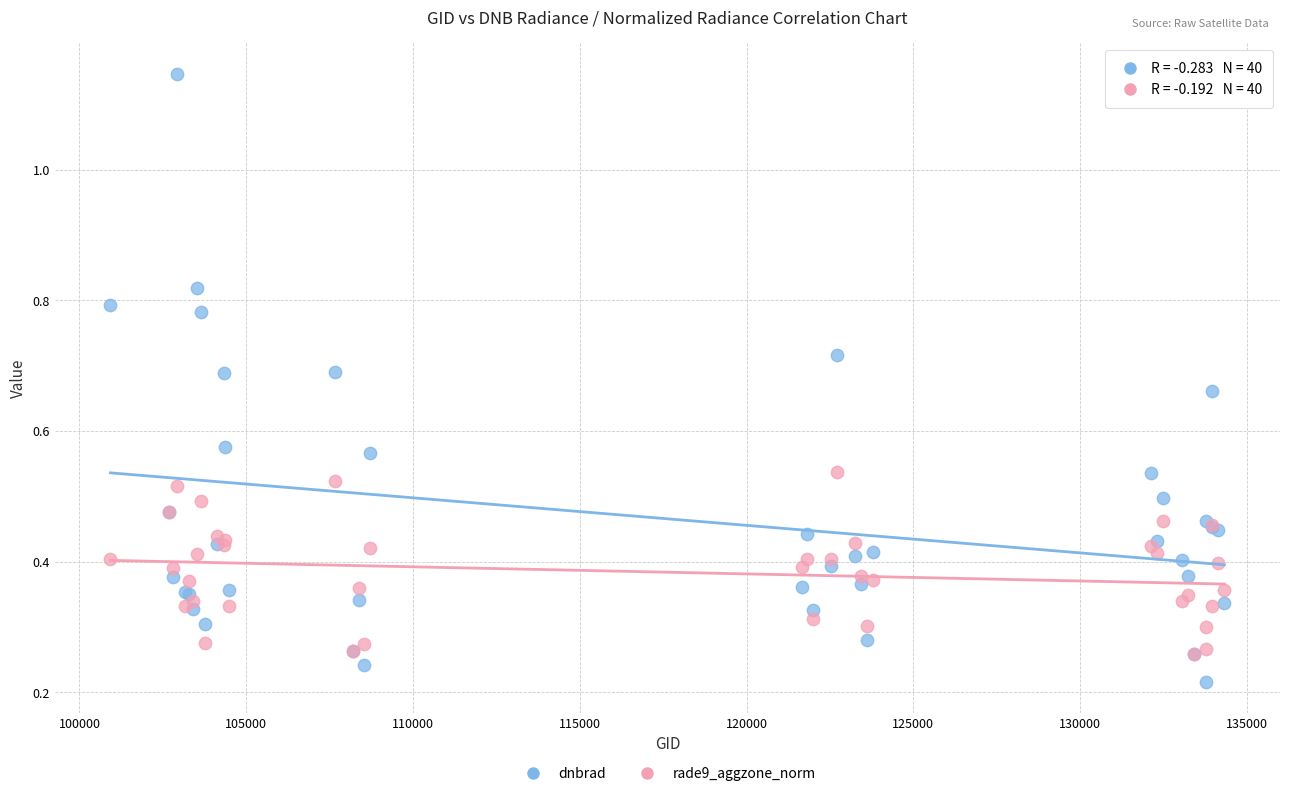

Which series contains the highest Y value?

dnbrad